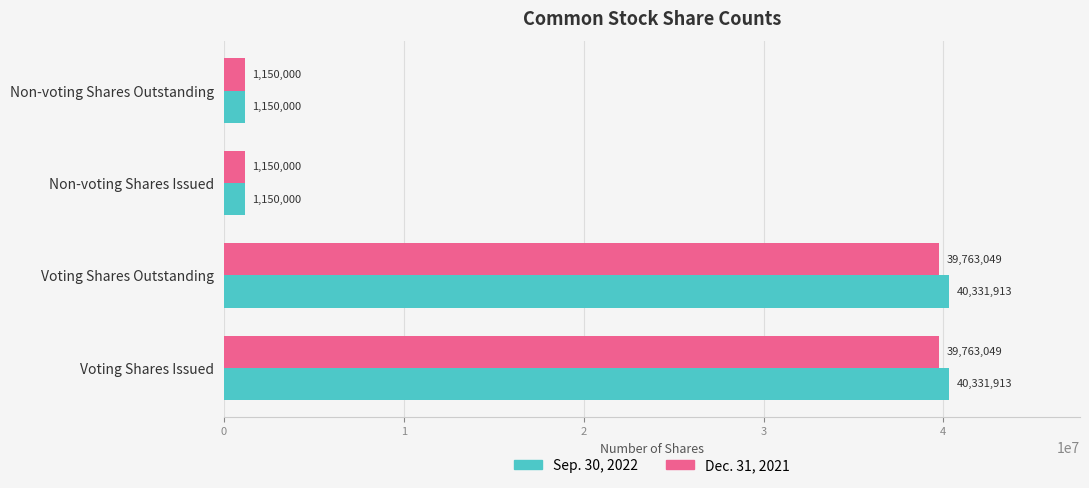

True or false: Sep. 30, 2022 has a value of 40331913 at Voting Shares Outstanding.

True